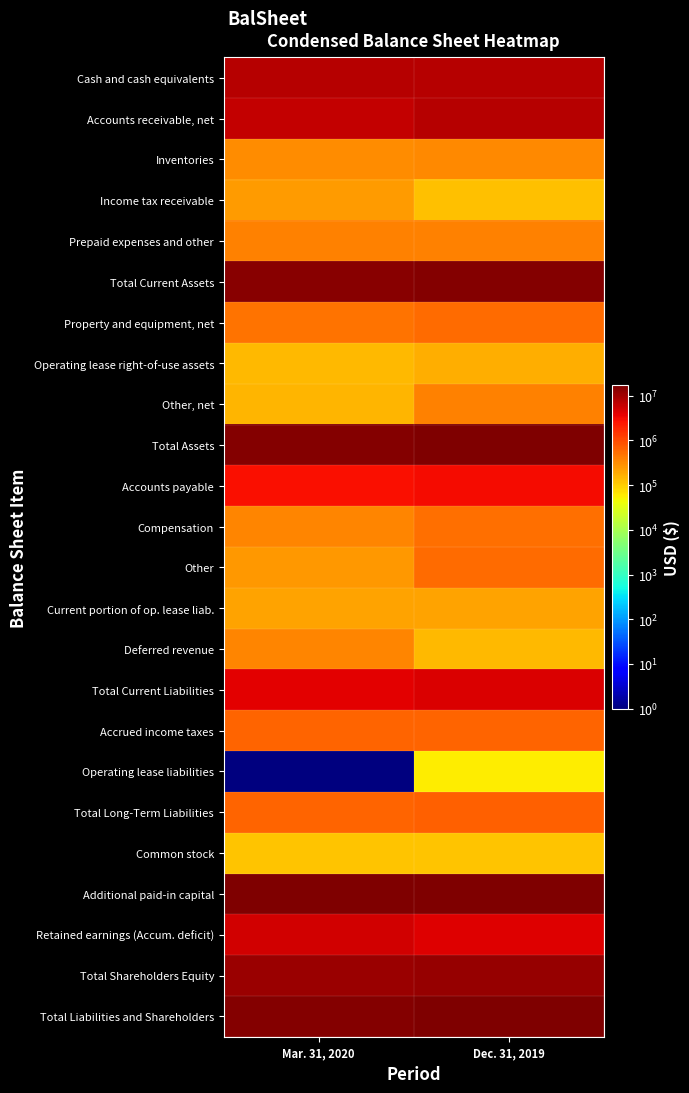

Reading left to right, what are all the values shown in this chart?

Cash and cash equivalents: Mar. 31, 2020=7755000	Dec. 31, 2019=7510000
Accounts receivable, net: Mar. 31, 2020=6199000	Dec. 31, 2019=7559000
Inventories: Mar. 31, 2020=313000	Dec. 31, 2019=322000
Income tax receivable: Mar. 31, 2020=245000	Dec. 31, 2019=126000
Prepaid expenses and other: Mar. 31, 2020=371000	Dec. 31, 2019=375000
Total Current Assets: Mar. 31, 2020=14883000	Dec. 31, 2019=15892000
Property and equipment, net: Mar. 31, 2020=496000	Dec. 31, 2019=549000
Operating lease right-of-use assets: Mar. 31, 2020=143000	Dec. 31, 2019=177000
Other, net: Mar. 31, 2020=150000	Dec. 31, 2019=372000
Total Assets: Mar. 31, 2020=15672000	Dec. 31, 2019=16990000
Accounts payable: Mar. 31, 2020=2846000	Dec. 31, 2019=3036000
Compensation: Mar. 31, 2020=347000	Dec. 31, 2019=539000
Other: Mar. 31, 2020=261000	Dec. 31, 2019=570000
Current portion of op. lease liab.: Mar. 31, 2020=216000	Dec. 31, 2019=212000
Deferred revenue: Mar. 31, 2020=350000	Dec. 31, 2019=140000
Total Current Liabilities: Mar. 31, 2020=4020000	Dec. 31, 2019=4497000
Accrued income taxes: Mar. 31, 2020=652000	Dec. 31, 2019=643000
Operating lease liabilities: Mar. 31, 2020=1	Dec. 31, 2019=56000
Total Long-Term Liabilities: Mar. 31, 2020=652000	Dec. 31, 2019=699000
Common stock: Mar. 31, 2020=121000	Dec. 31, 2019=121000
Additional paid-in capital: Mar. 31, 2020=16003000	Dec. 31, 2019=15934000
Retained earnings (Accum. deficit): Mar. 31, 2020=5124000	Dec. 31, 2019=4261000
Total Shareholders Equity: Mar. 31, 2020=11000000	Dec. 31, 2019=11794000
Total Liabilities and Shareholders: Mar. 31, 2020=15672000	Dec. 31, 2019=16990000